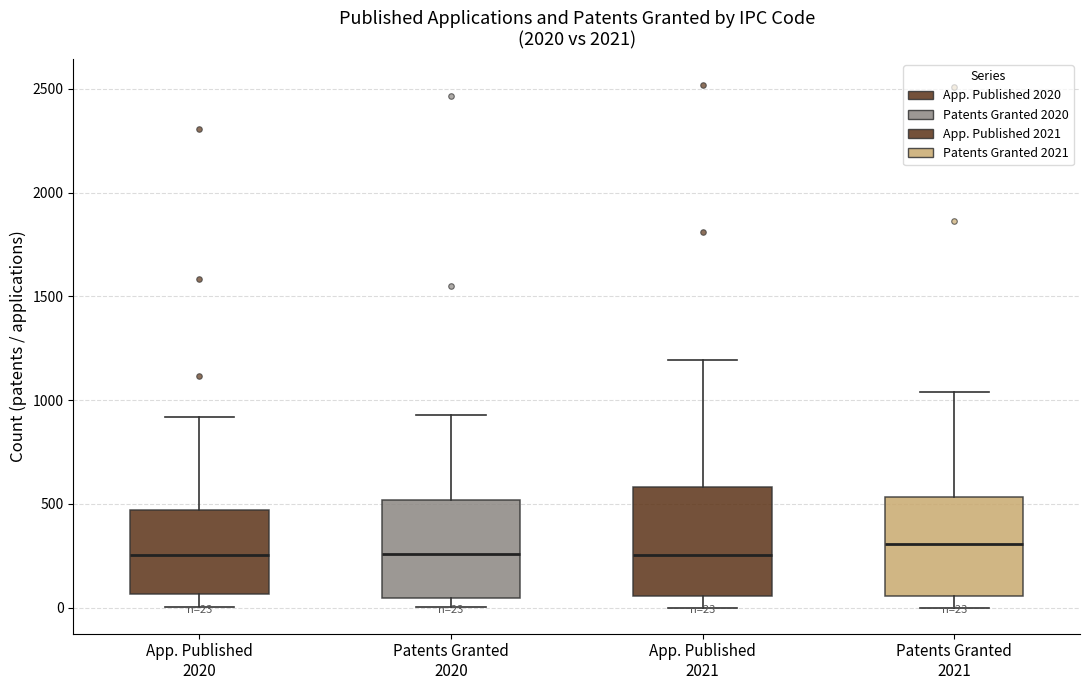

Which box has the highest median line?

Patents Granted 2021